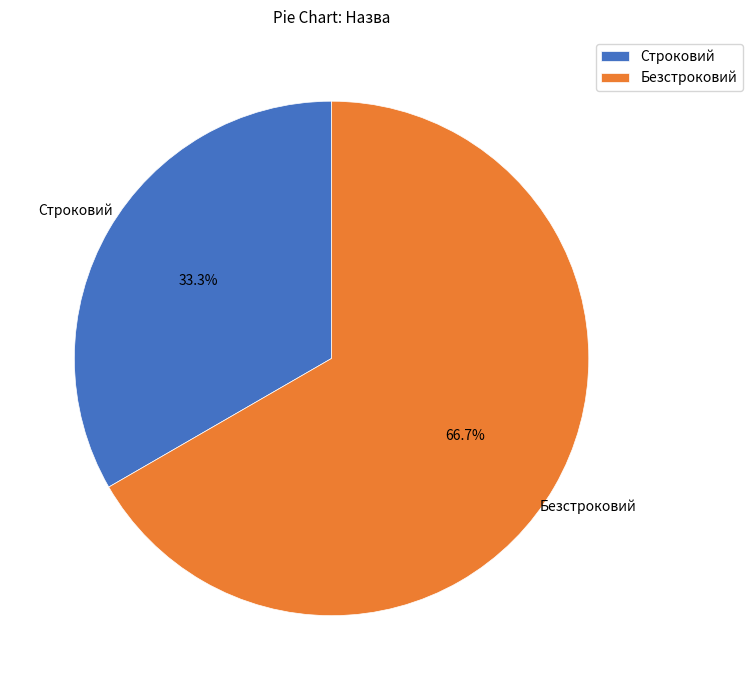

Which has a higher value, Строковий or Безстроковий?

Безстроковий